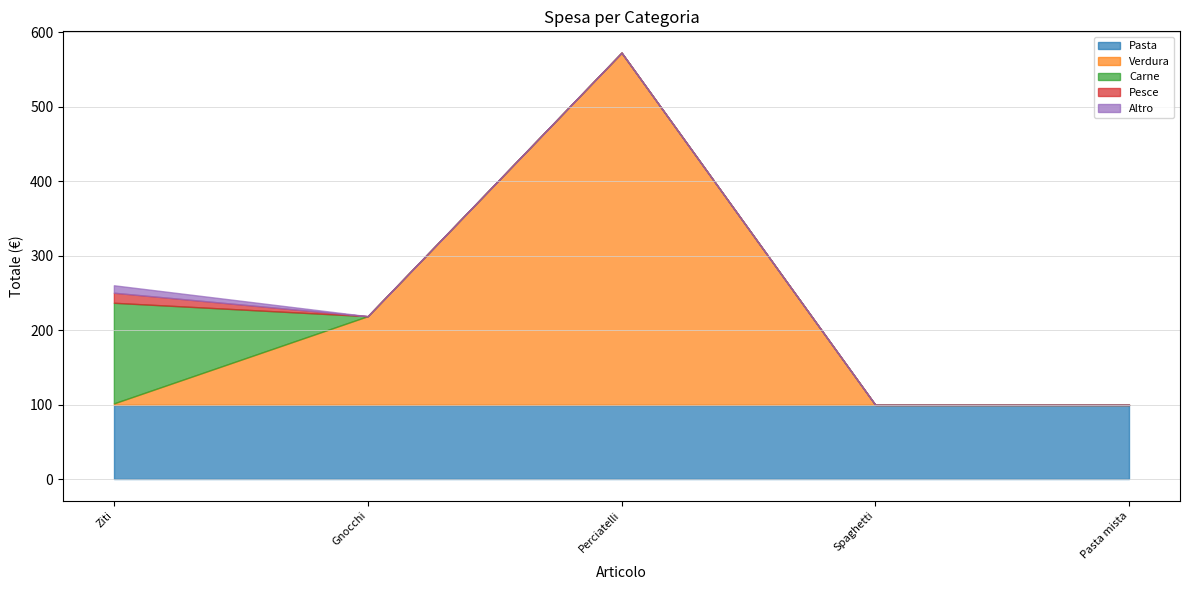

Is it true that Pesce equals 0.0 at Gnocchi?

True